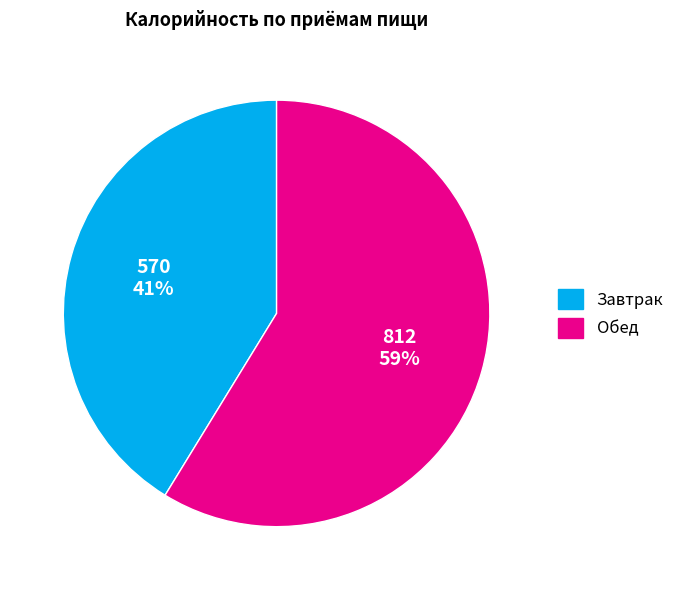

To the nearest percent, what portion does Обед represent?

59%